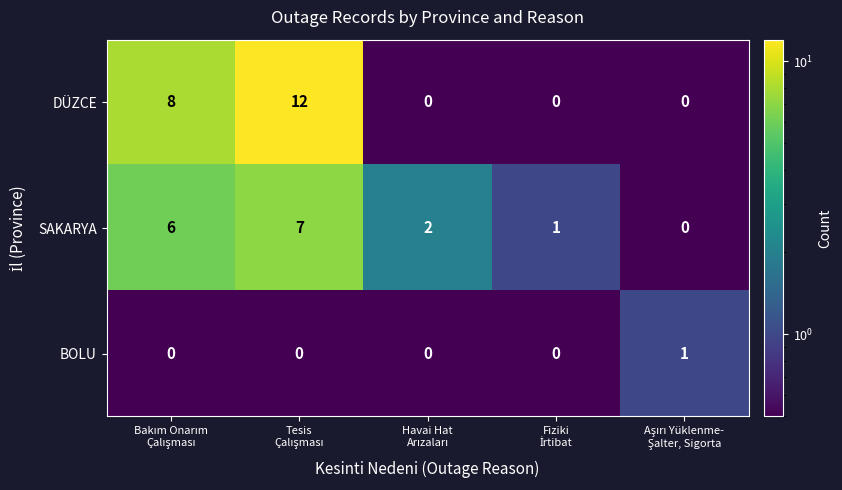

How many values in DÜZCE are above zero?

2